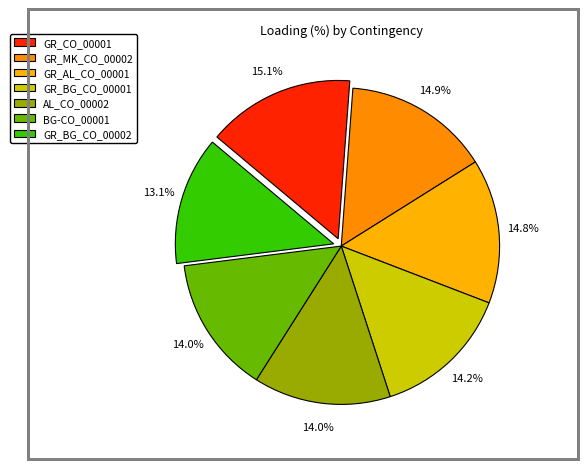

Is it true that GR_AL_CO_00001 is 15% of the pie?

True